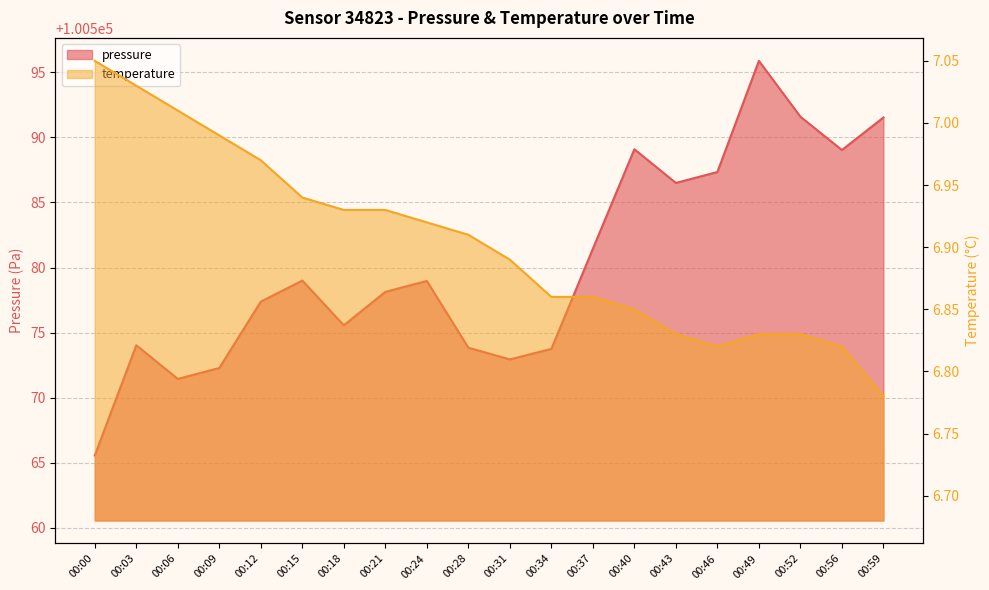

Reading left to right, list all the values displayed in this chart.

pressure: 00:00=100565.6	00:03=100574.0	00:06=100571.4	00:09=100572.3	00:12=100577.4	00:15=100579.0	00:18=100575.6	00:21=100578.1	00:24=100579.0	00:28=100573.8	00:31=100572.9	00:34=100573.8	00:37=100581.4	00:40=100589.1	00:43=100586.5	00:46=100587.3	00:49=100595.9	00:52=100591.6	00:56=100589.0	00:59=100591.5
temperature: 00:00=7.0	00:03=7.0	00:06=7.0	00:09=7.0	00:12=7.0	00:15=6.9	00:18=6.9	00:21=6.9	00:24=6.9	00:28=6.9	00:31=6.9	00:34=6.9	00:37=6.9	00:40=6.8	00:43=6.8	00:46=6.8	00:49=6.8	00:52=6.8	00:56=6.8	00:59=6.8